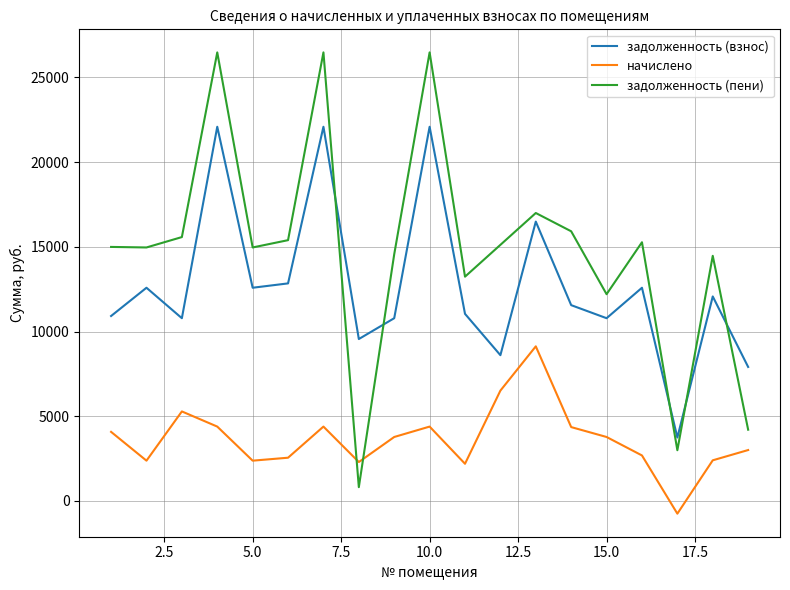

What is the difference between the second highest and minimum values in the задолженность (пени) series?

25659.9